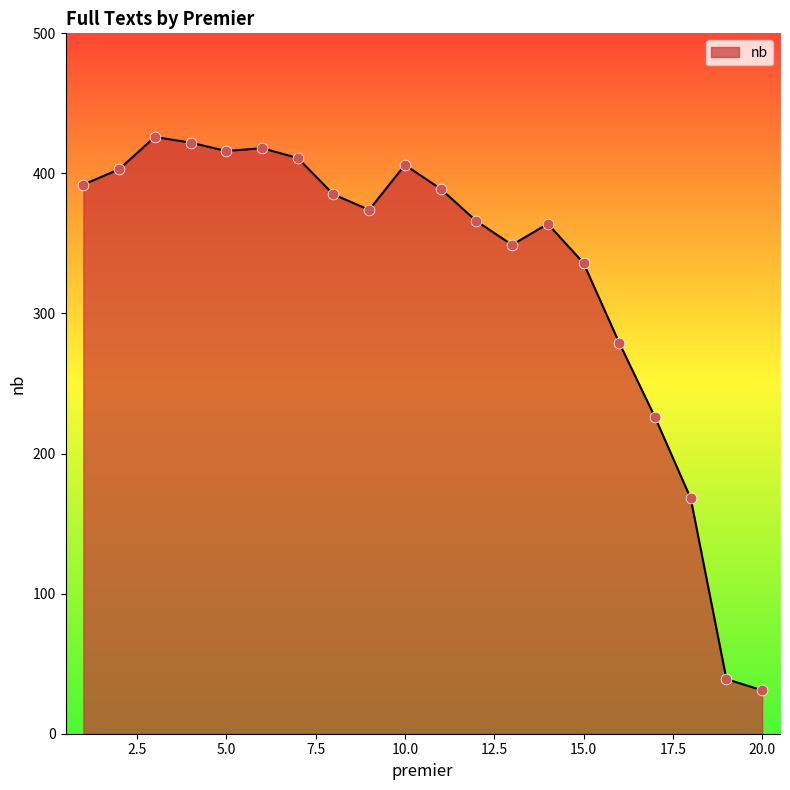

What is the minimum value shown in the chart?

31